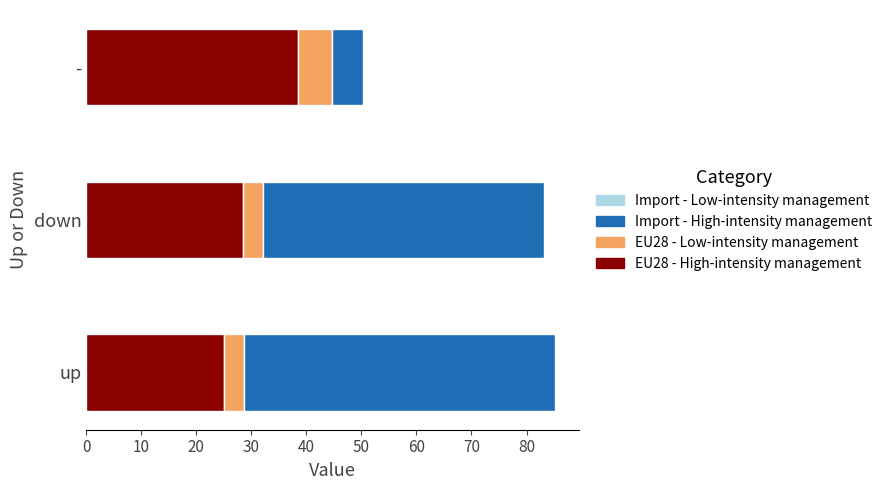

What is the total value across all series at up?

85.3